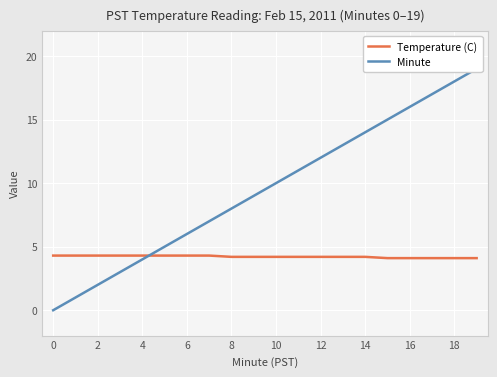

Which series has the widest spread of values?

Minute